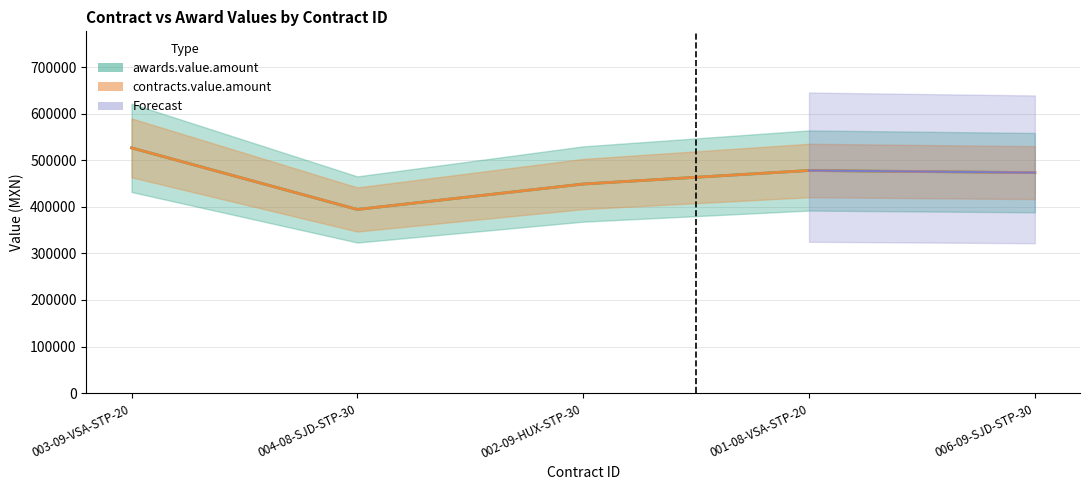

True or false: contracts.value.amount and awards.value.amount intersect in this chart.

False